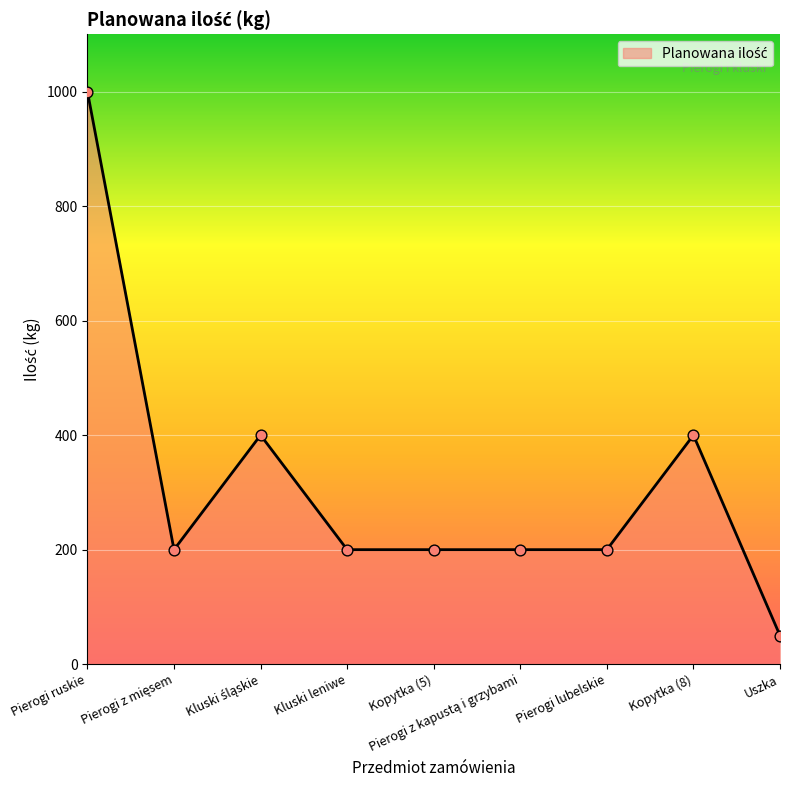

What is the change in value from Pierogi ruskie to Kopytka (5)?

-800